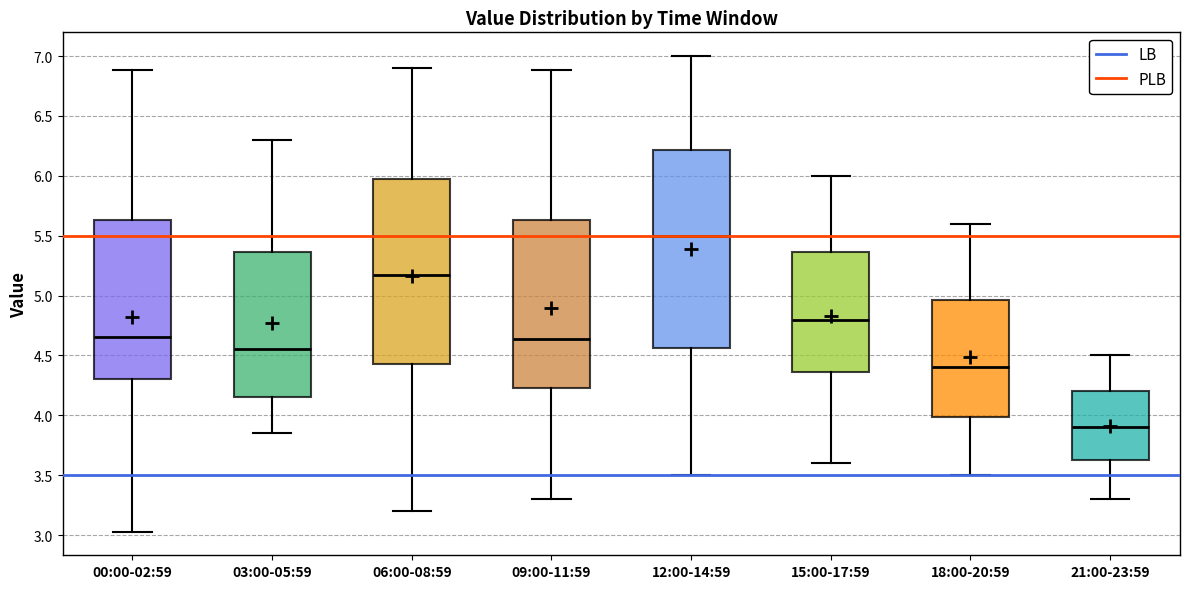

Where does the upper whisker of the box for 18:00-20:59 end on the y-axis? The values are not printed on the chart, so give them approximately, as read against the axis.

5.60